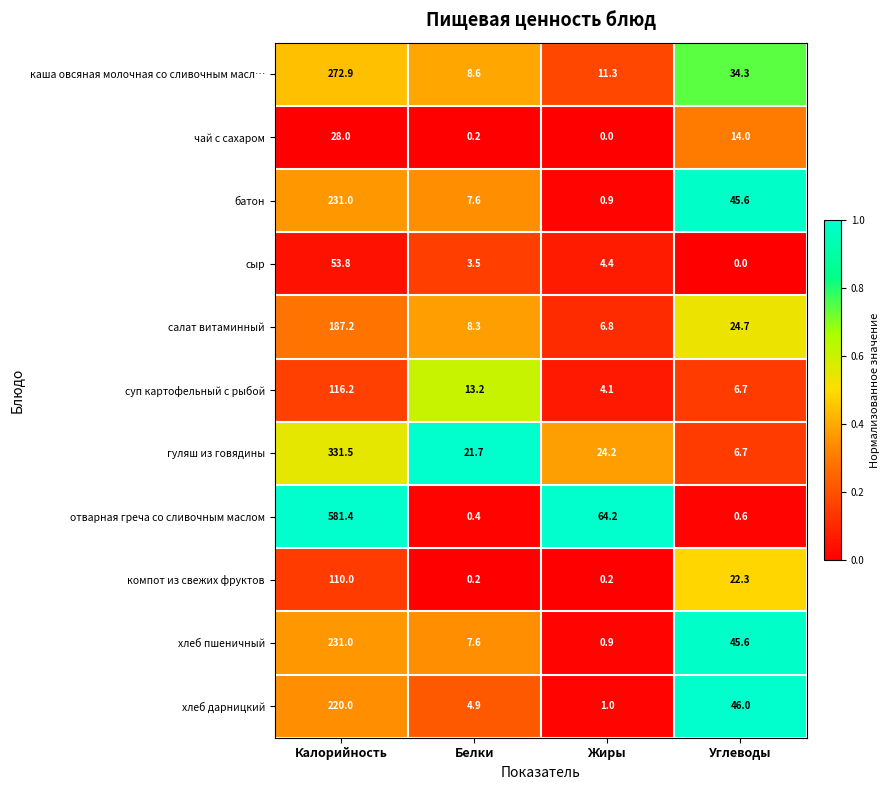

Rank the categories by батон value from lowest to highest.

Жиры, Белки, Углеводы, Калорийность